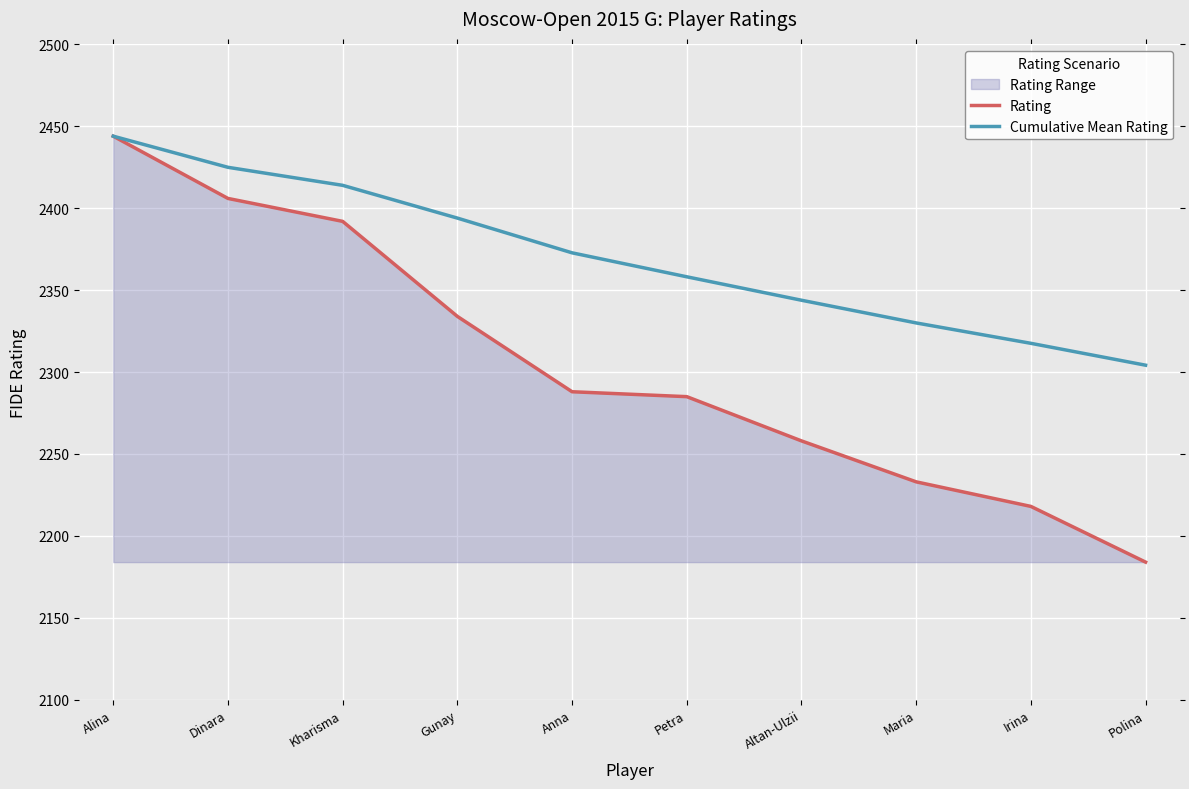

True or false: Cumulative Mean Rating and Rating cross at least once.

False